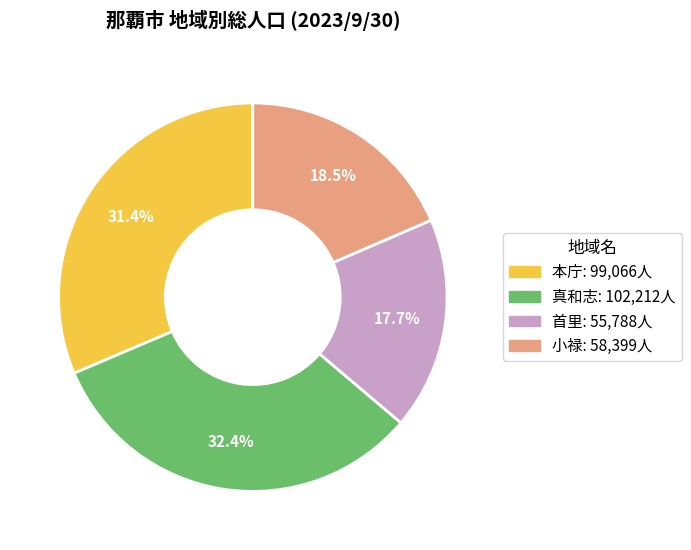

How many slices are in this pie chart?

4